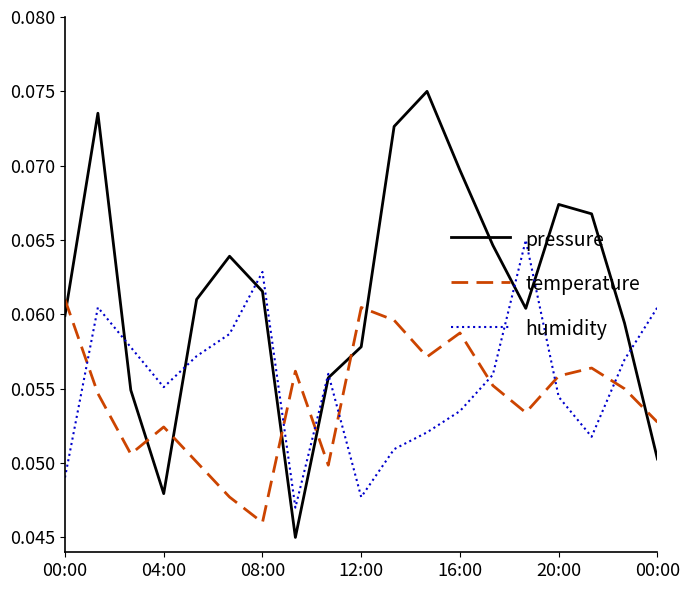

Rank the series by their maximum value, from lowest to highest.

temperature, humidity, pressure